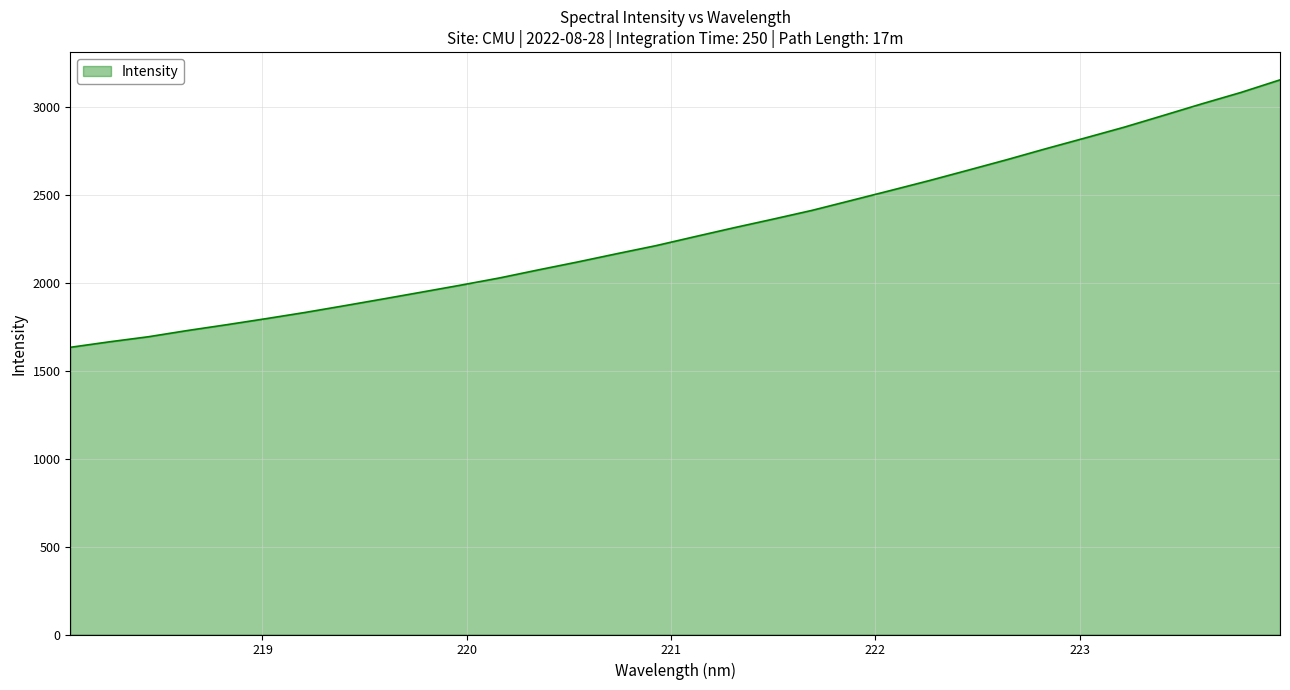

What is the average value?

2293.9